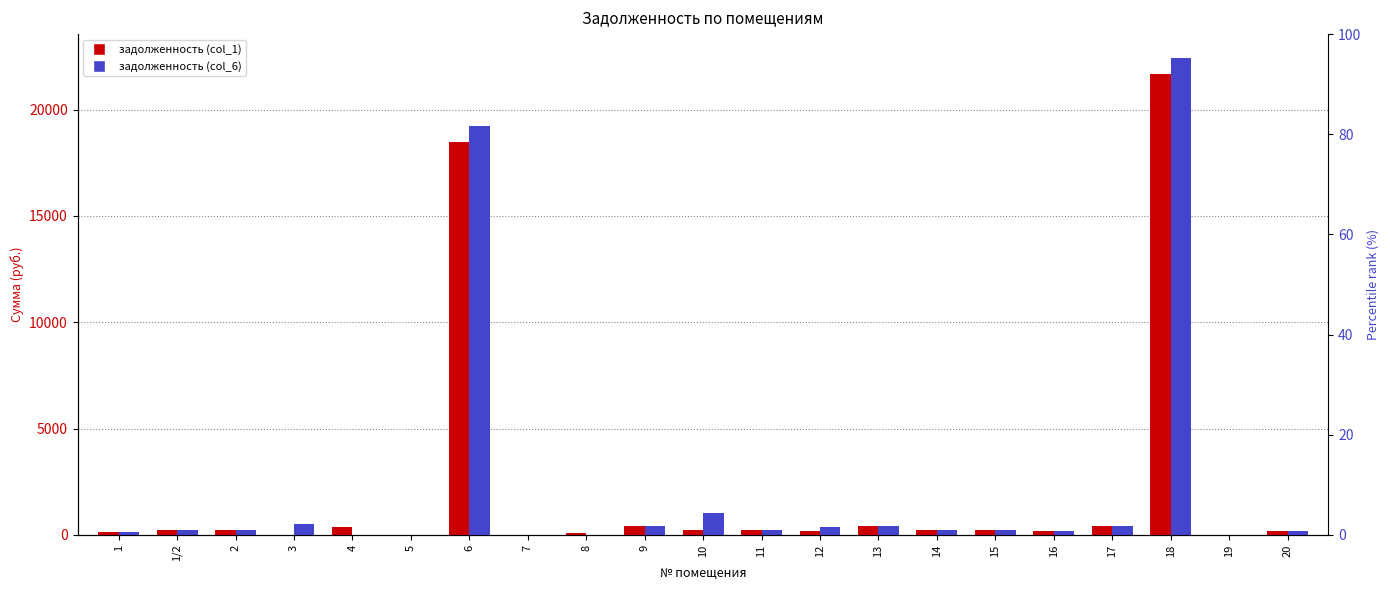

Is it true that задолженность (col_1) equals 7988.1 at 19?

False